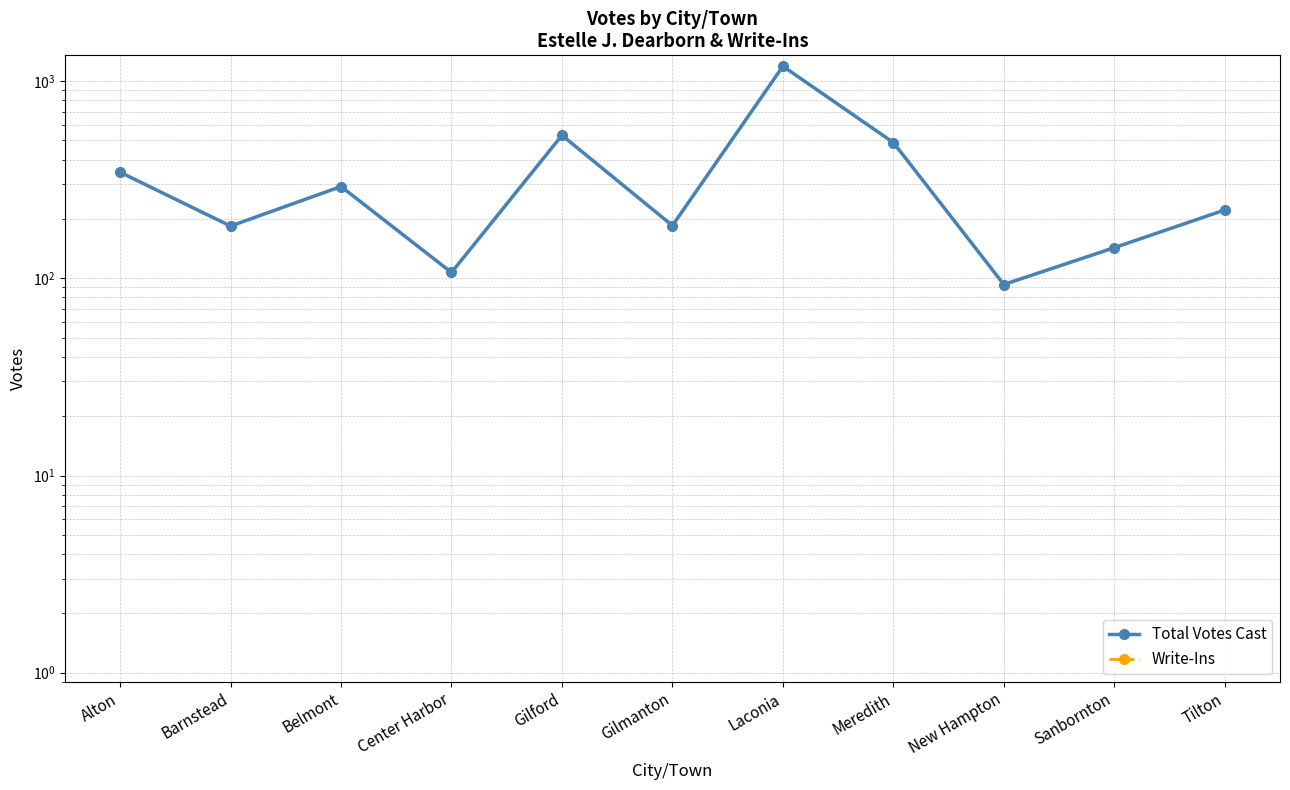

How many distinct data groups are displayed?

2